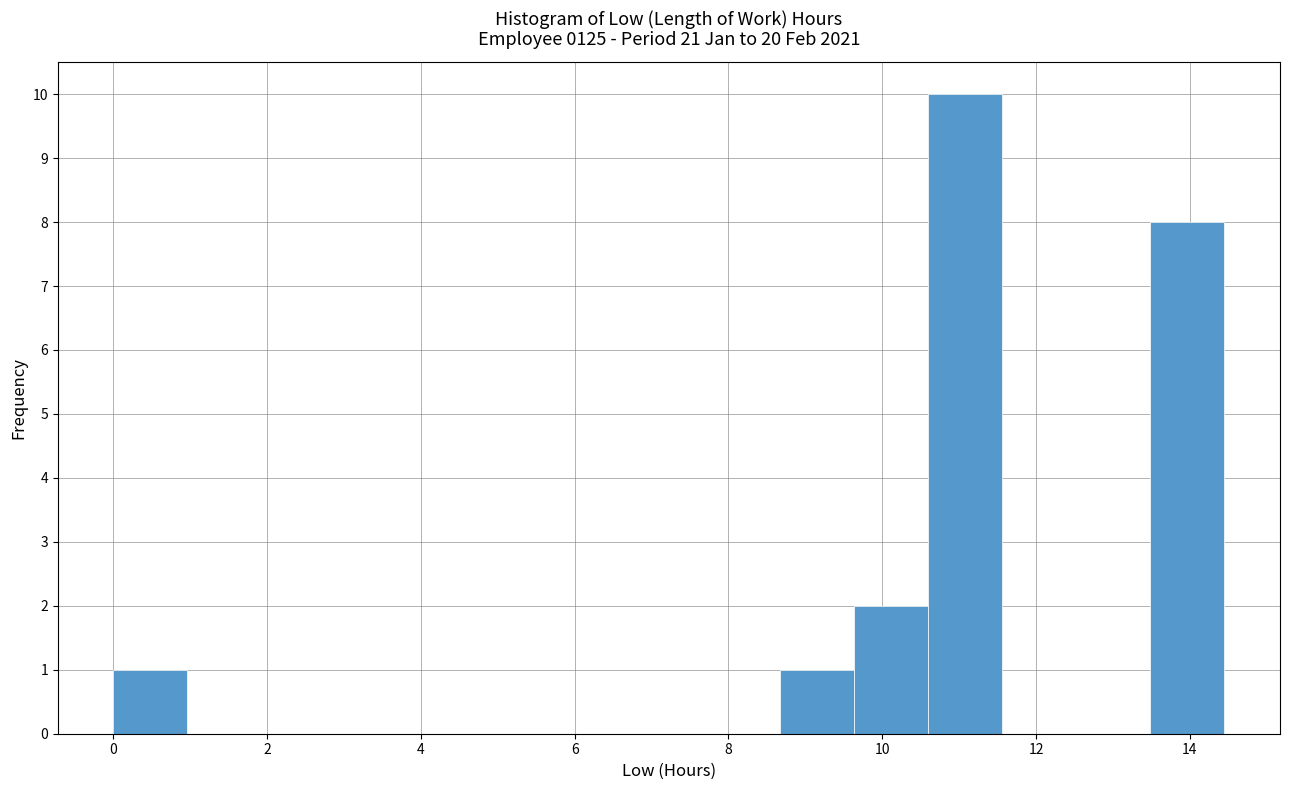

Reading left to right, transcribe this chart: for each bar, give the range it covers on the x-axis and its height. Neither the bar edges nor the heights are printed on the chart, so give them approximately, as read against the axes.

0.0 to 1.0: 1
1.0 to 2.0: 0
2.0 to 2.8: 0
2.8 to 3.8: 0
3.8 to 4.8: 0
4.8 to 5.8: 0
5.8 to 6.8: 0
6.8 to 7.8: 0
7.8 to 8.6: 0
8.6 to 9.6: 1
9.6 to 10.6: 2
10.6 to 11.6: 10
11.6 to 12.6: 0
12.6 to 13.4: 0
13.4 to 14.4: 8